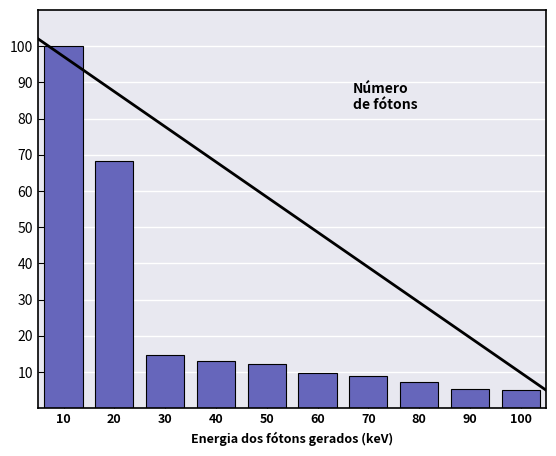

What is the greatest value displayed?

100.0